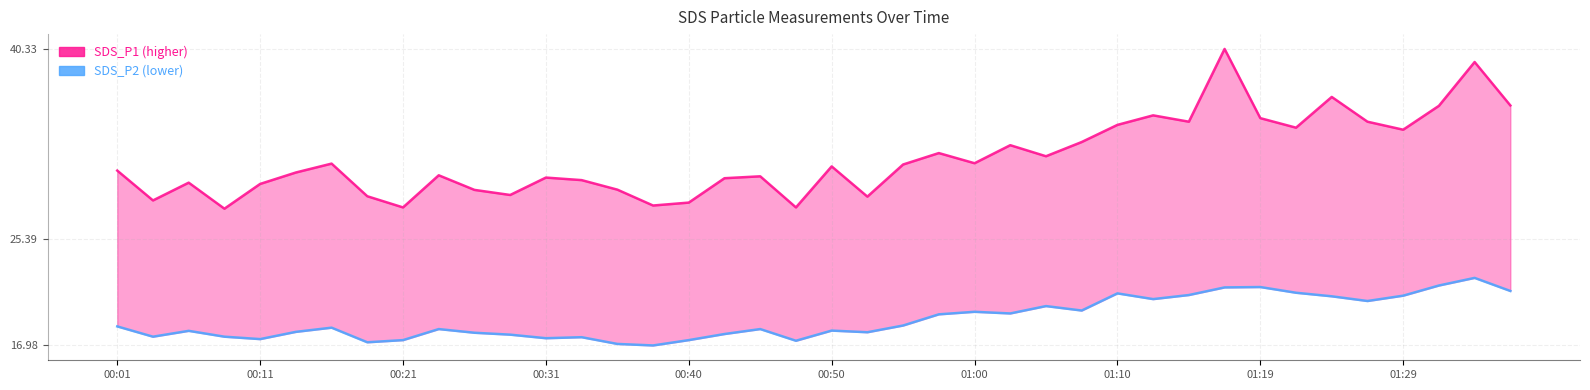

What position from the right is 25?

15